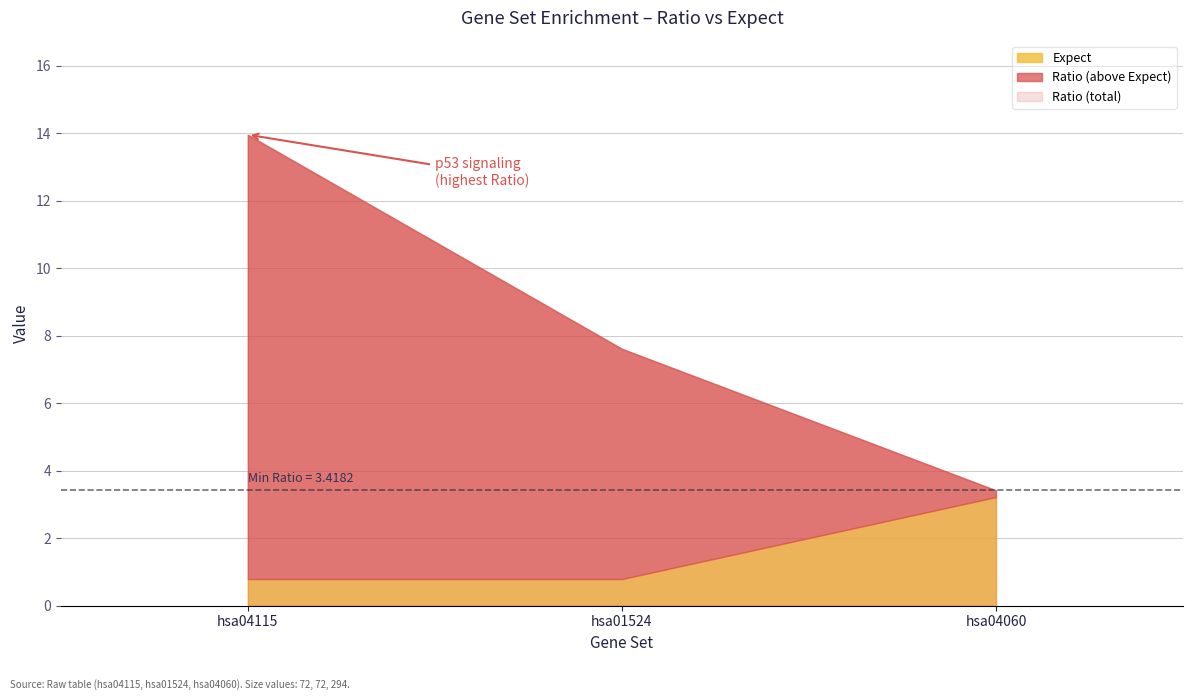

Read the Expect value at hsa04060
Cytokine-cytokine
receptor interaction.

3.2